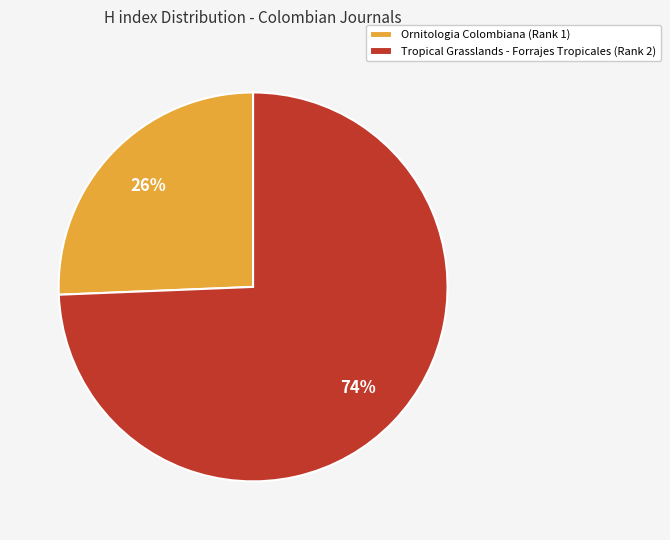

True or false: Tropical Grasslands - Forrajes Tropicales (Rank 2) accounts for 74% of the total.

True